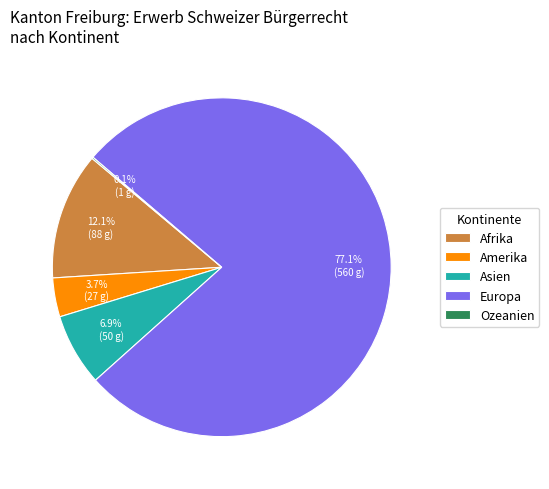

Which slice is the largest?

Europa